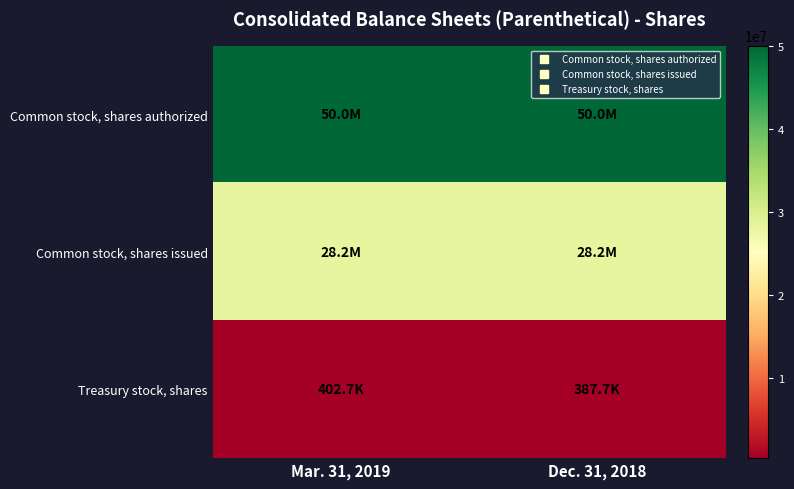

Reading left to right, transcribe all the data shown in this chart.

Common stock, shares authorized: Mar. 31, 2019=50000000	Dec. 31, 2018=50000000
Common stock, shares issued: Mar. 31, 2019=28179598	Dec. 31, 2018=28179598
Treasury stock, shares: Mar. 31, 2019=402690	Dec. 31, 2018=387697